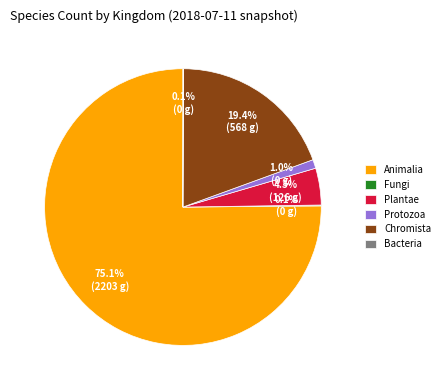

Combined, what portion of the pie is Animalia and Chromista?

94.5%